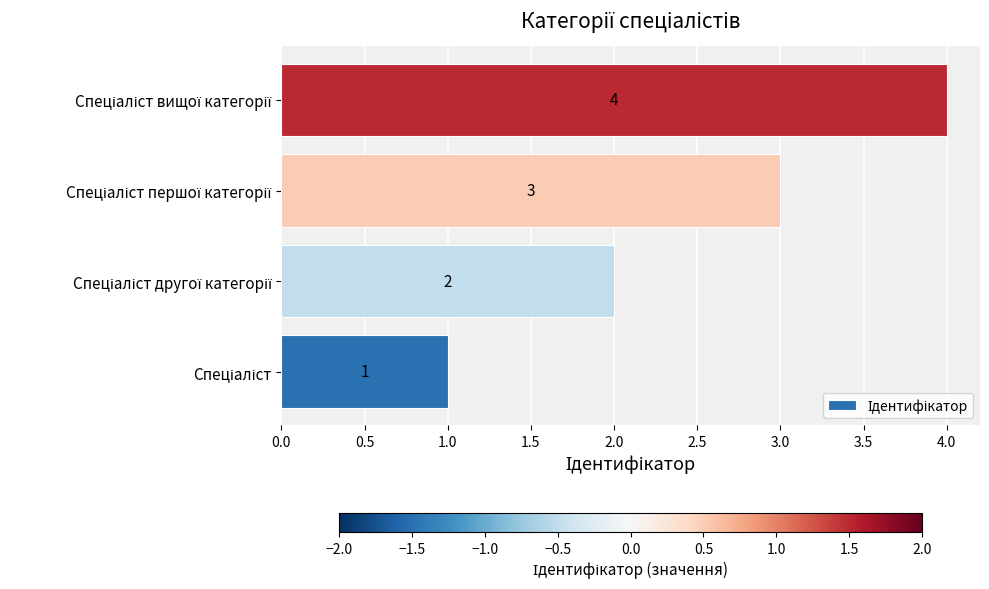

Count the values in the range 2 to 4.

3